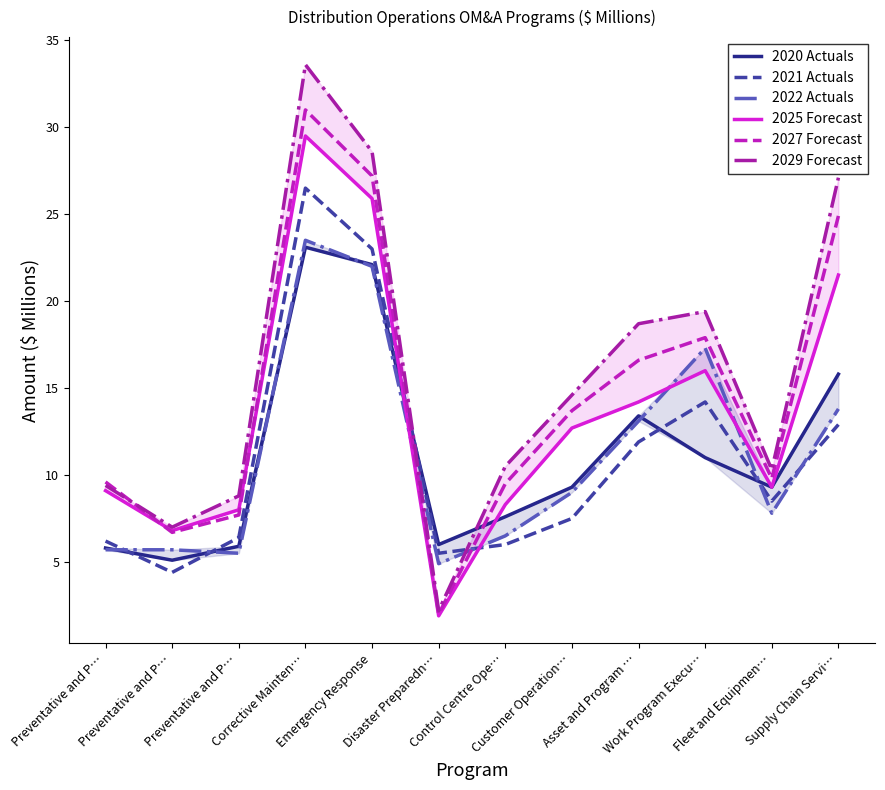

What is the average value of the 2025 Forecast series?

13.6